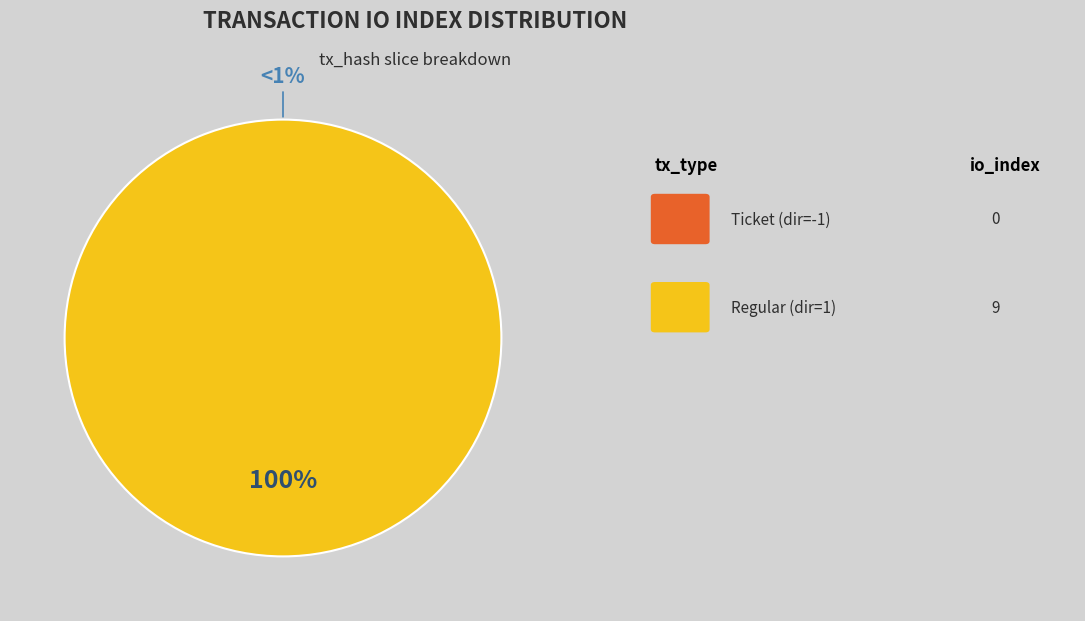

To the nearest percent, what is the difference between the Ticket (io_index=0) and Regular (io_index=9) slice percentages?

100%